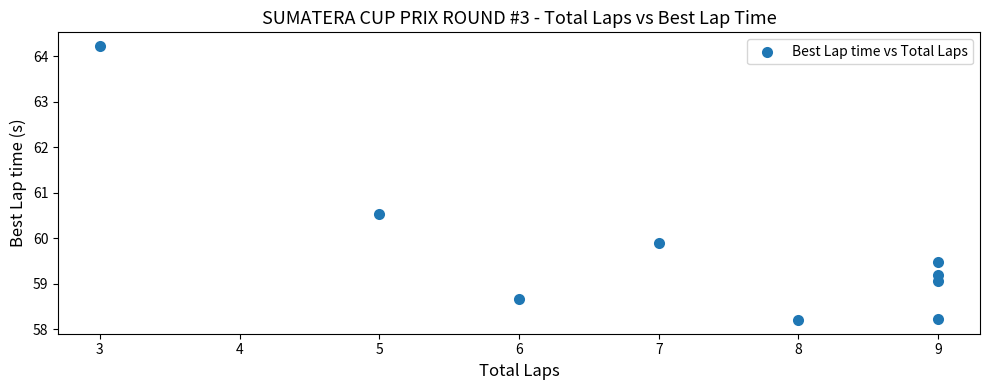

What is the average Y value?

59.7